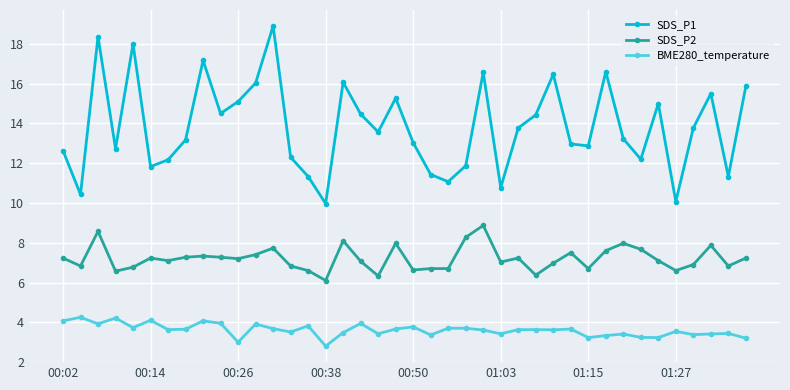

True or false: SDS_P2 has more than 0 points higher than both neighbors.

True